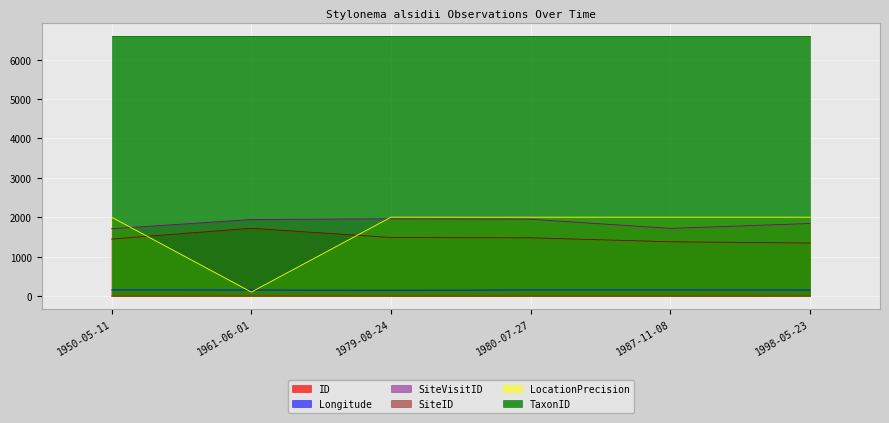

Which series has the largest range (max minus min)?

LocationPrecision